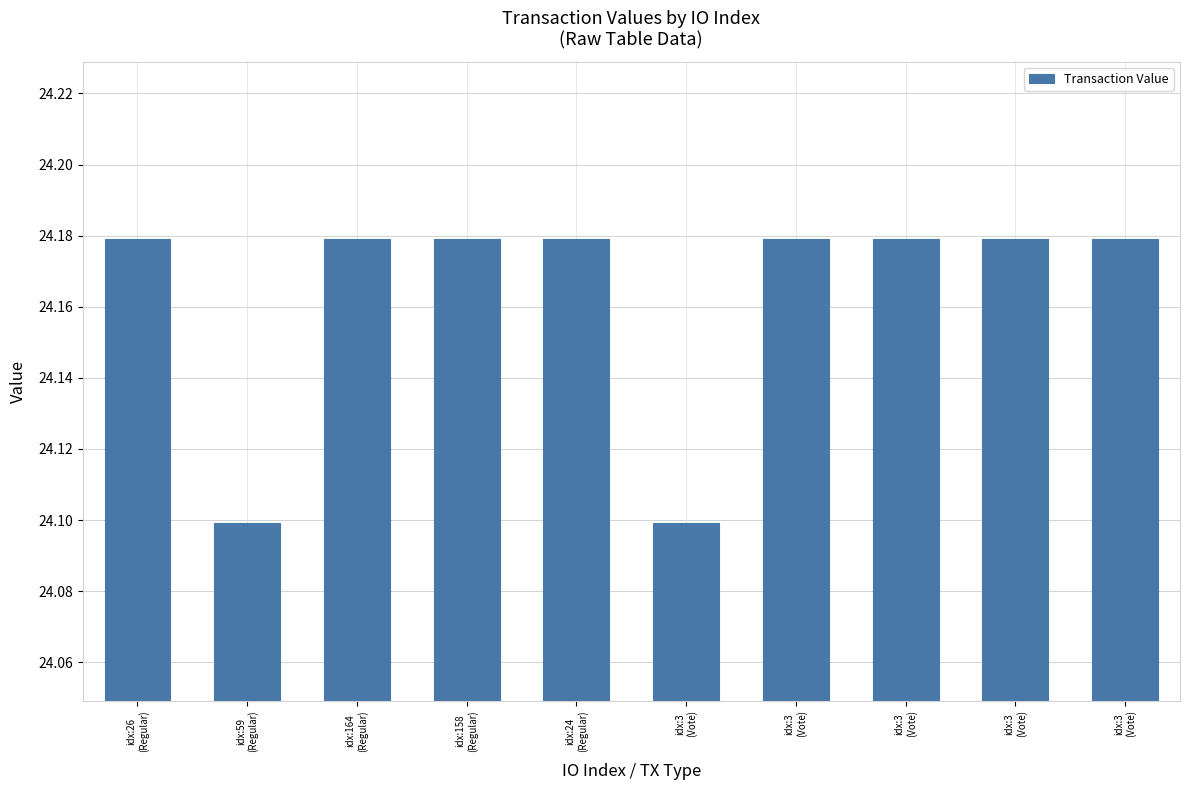

Which category has the highest value across all series?

idx:26
(Regular)